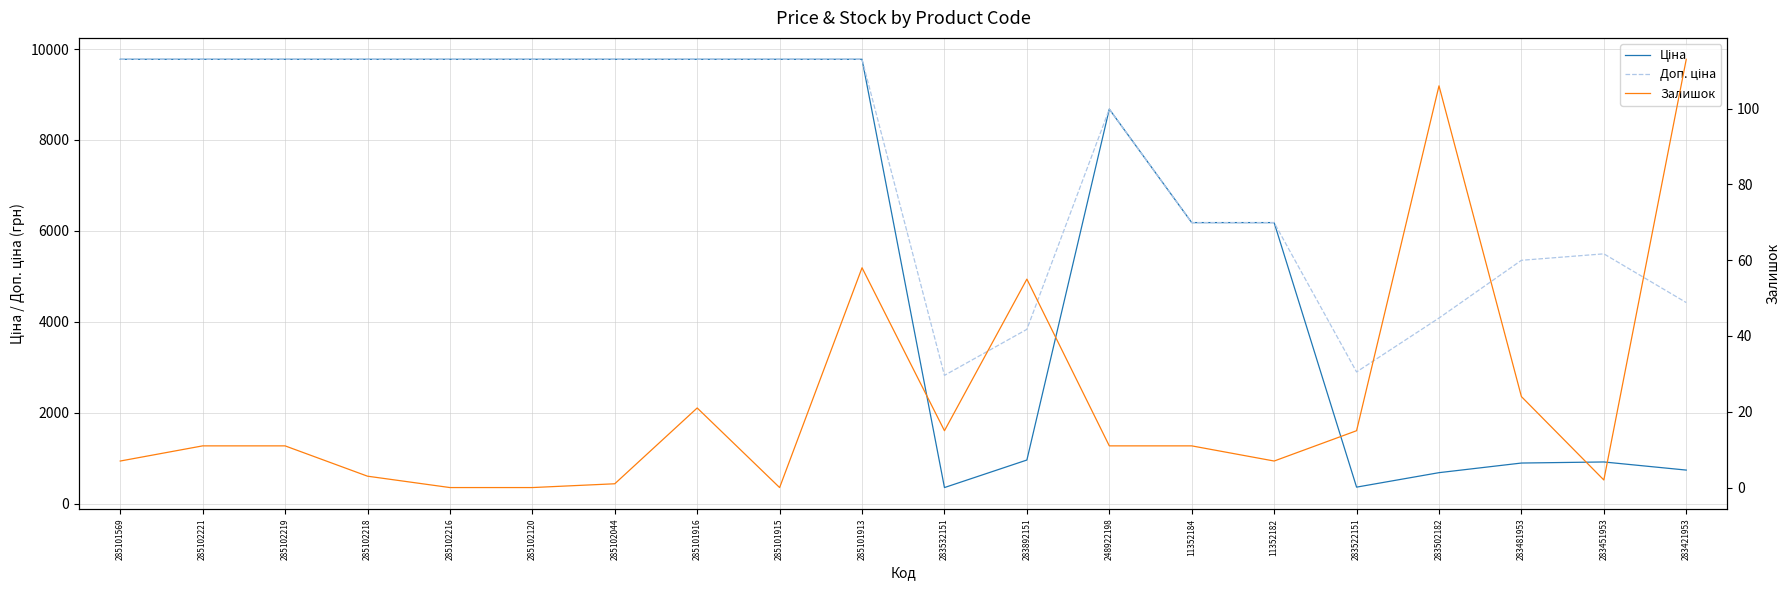

Where does the Ціна series first go above 9775?

285101569